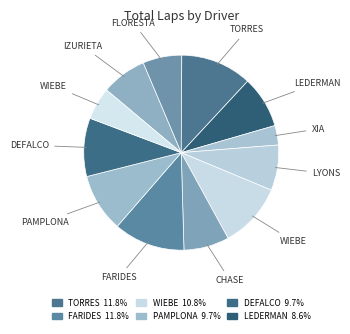

Is there any slice that represents more than half of the pie?

No